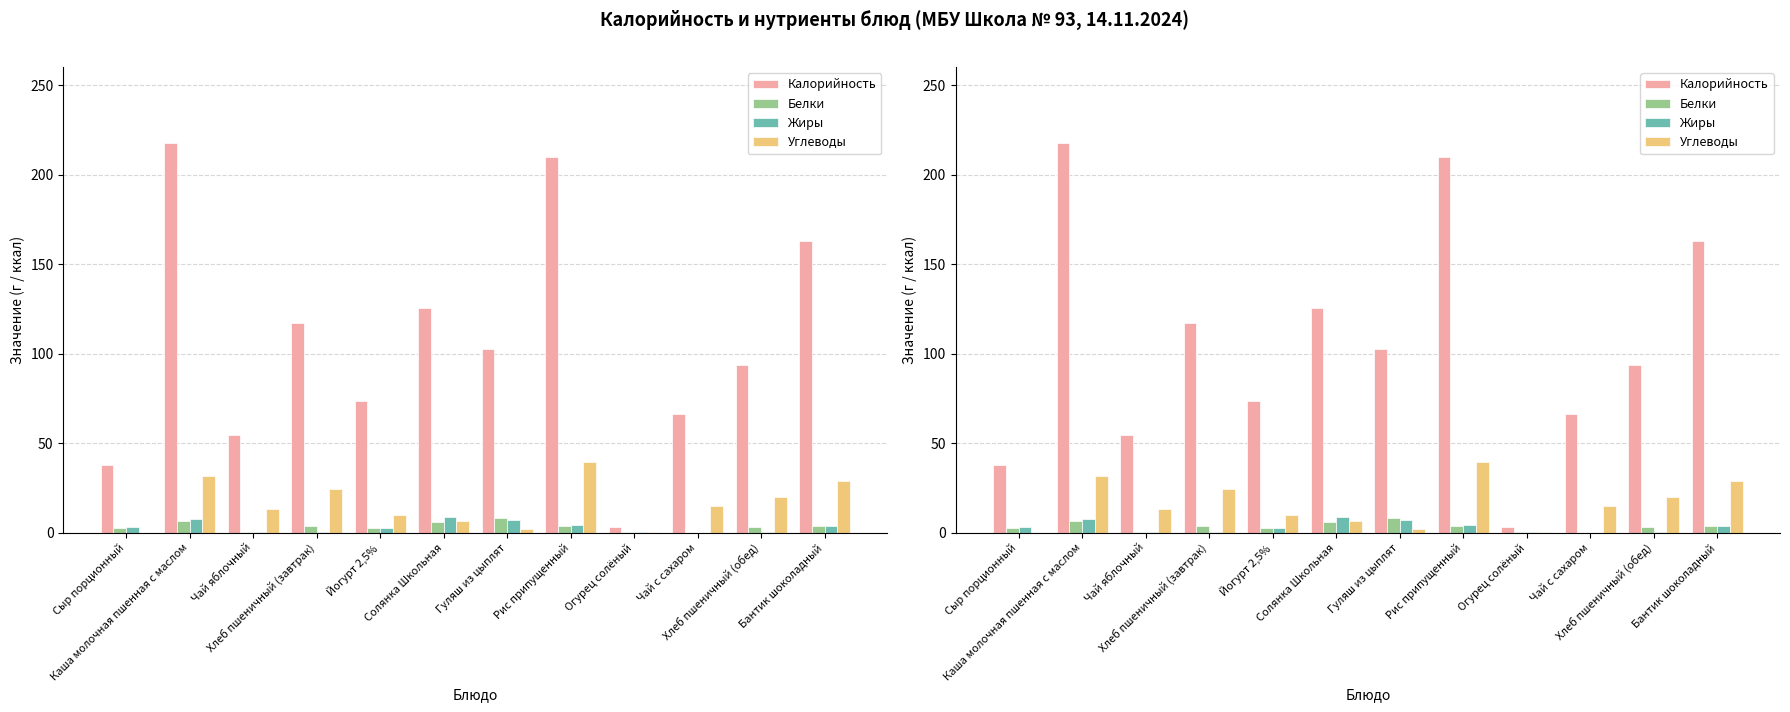

Reading left to right, transcribe all the data shown in this chart.

Калорийность: 37.7	217.7	54.3	117.2	73.7	125.5	102.5	209.6	3.0	66.2	93.8	163.0
Белки: 2.4	6.4	0.1	3.8	2.8	5.6	8.1	3.8	0.2	0.0	3.0	3.9
Жиры: 3.1	7.4	0.1	0.4	2.5	8.5	6.9	4.2	0.0	0.0	0.3	3.6
Углеводы: 0.0	31.4	13.4	24.6	10.0	6.7	1.9	39.3	0.5	15.0	19.7	28.7